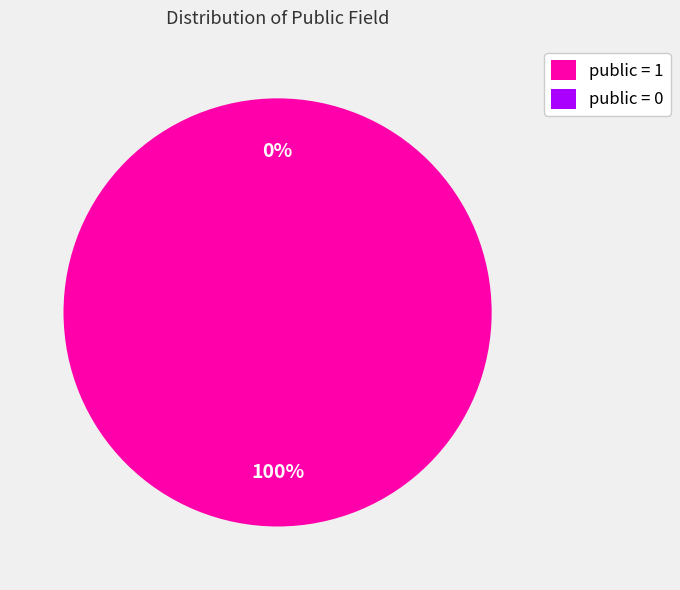

What percentage is the public = 1 slice, to the nearest percent?

100%